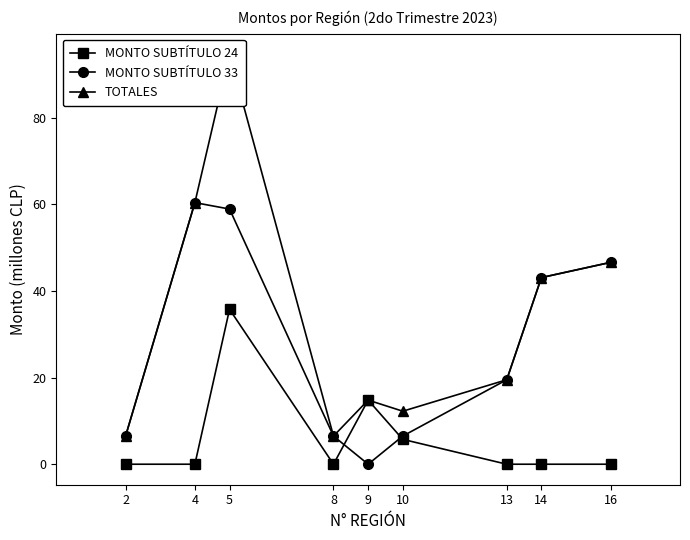

At which category is the sum across all series the highest?

5